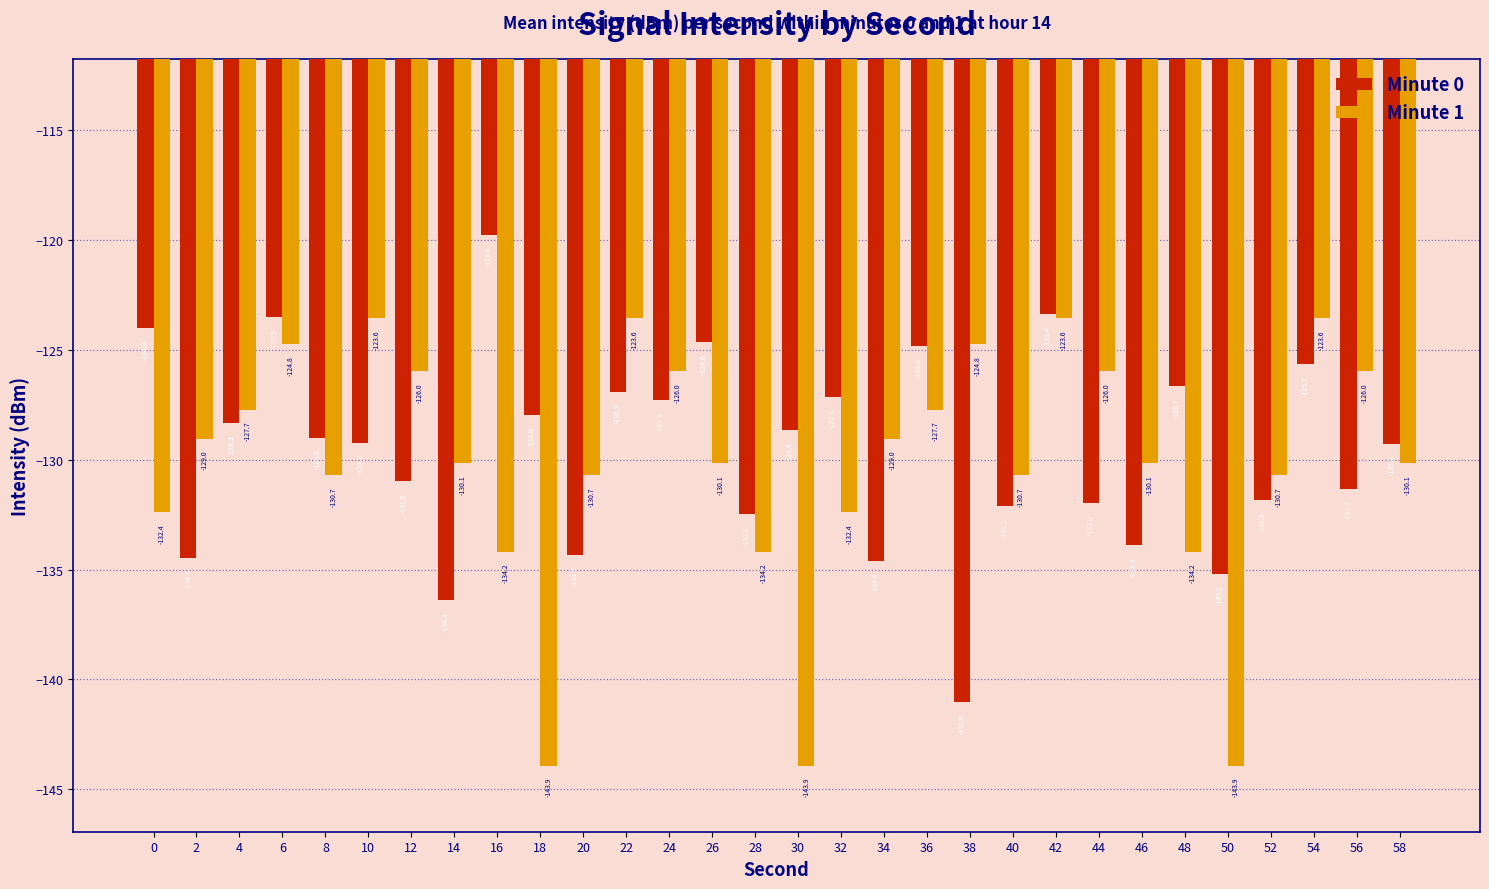

What is the difference between the second highest and minimum values in the Minute 1 series?

20.4